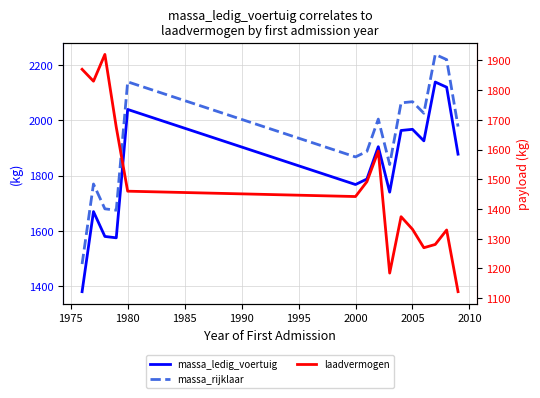

True or false: massa_ledig_voertuig has more than 1 interior local peaks.

True